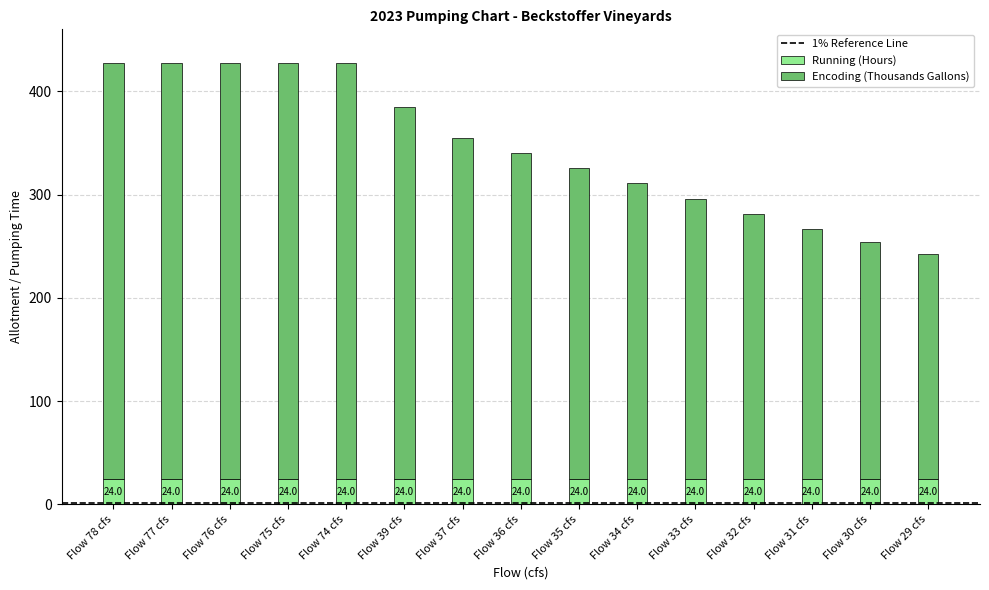

What is the sum of all Running (Hours) values?

360.0